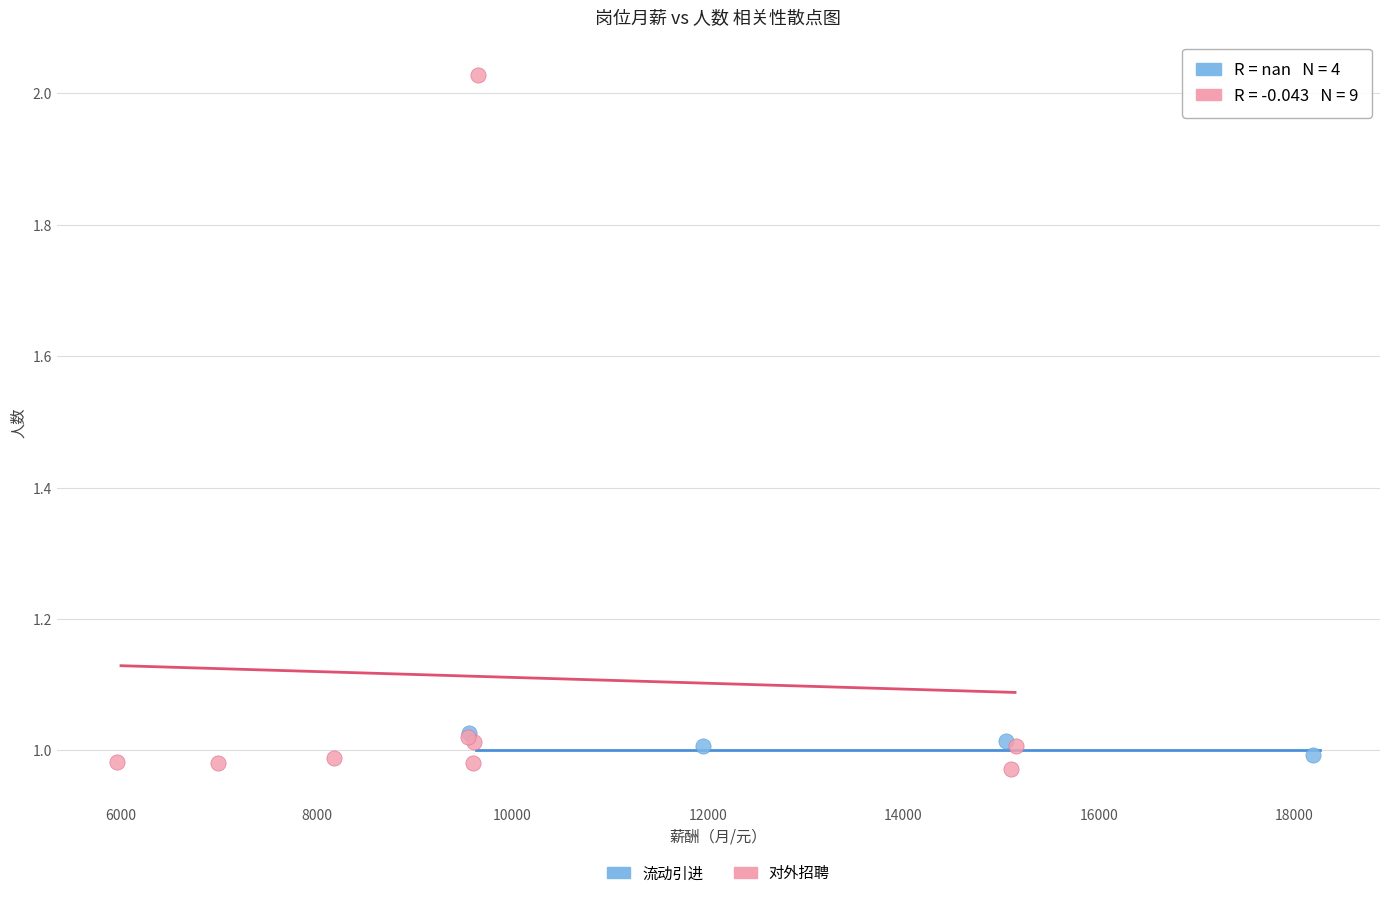

Which series contains the highest Y value?

对外招聘